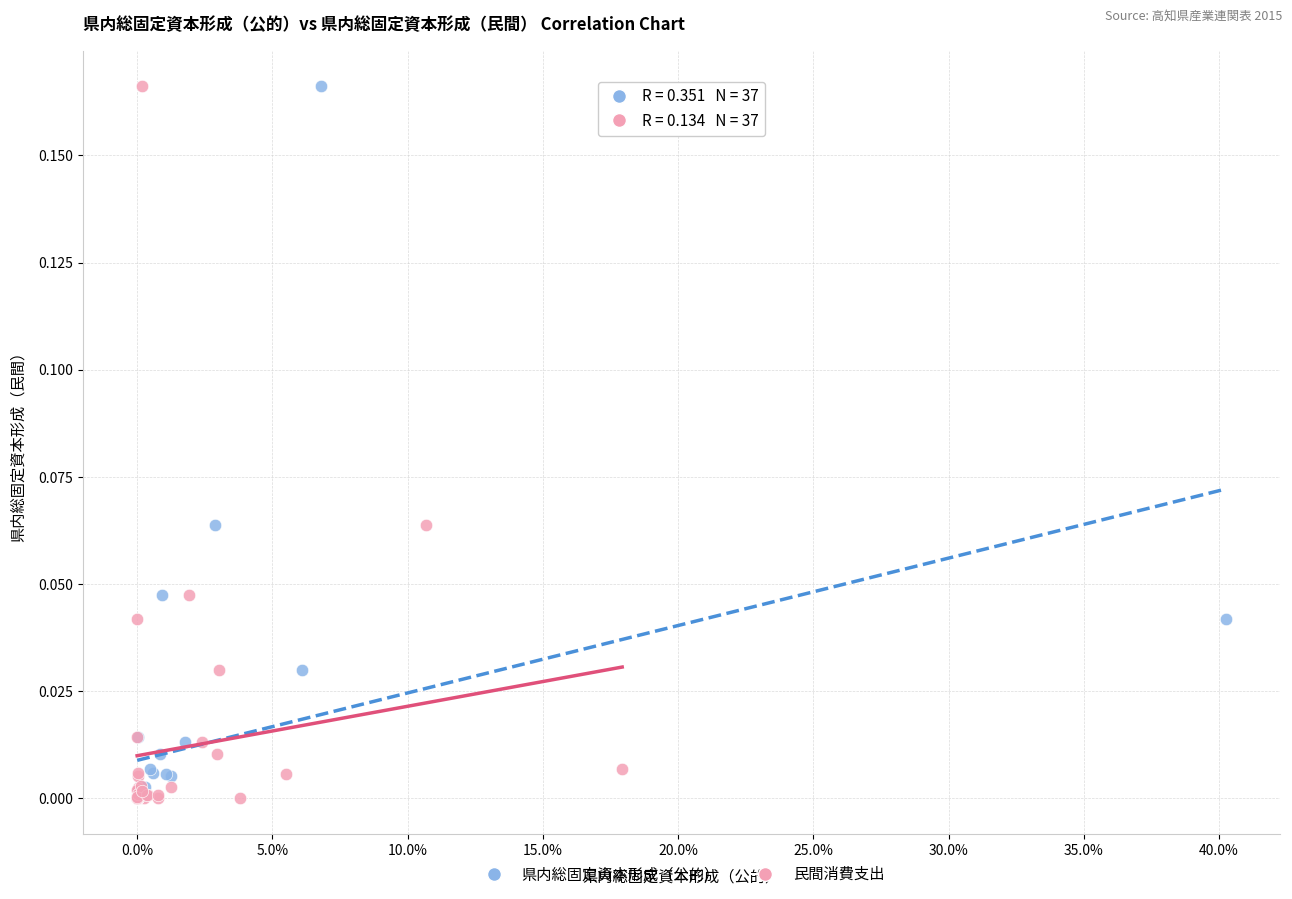

What are all the series names shown in the legend?

県内総固定資本形成（公的）, 民間消費支出